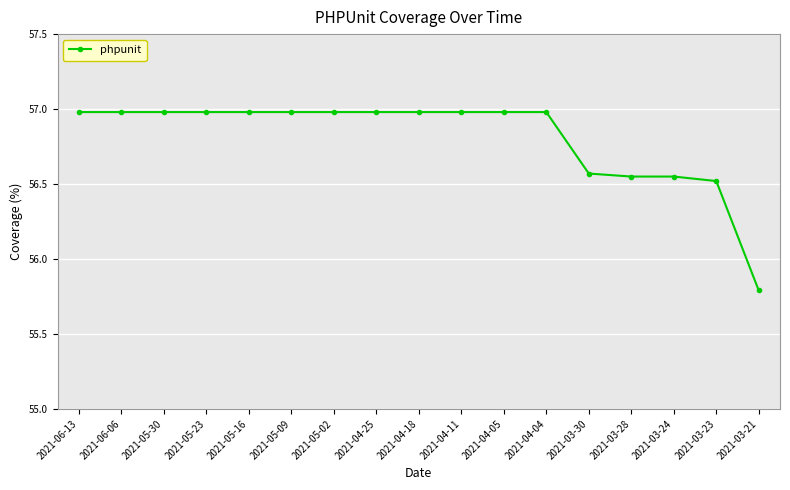

True or false: the data shows 57.0 at 2021-04-04.

True